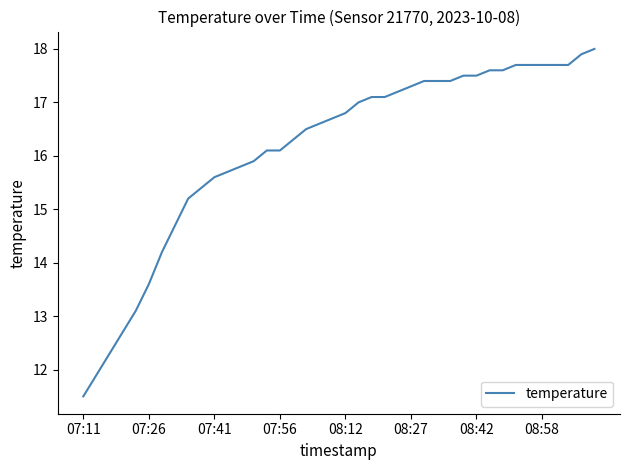

What is the difference between the maximum and minimum values?

6.5